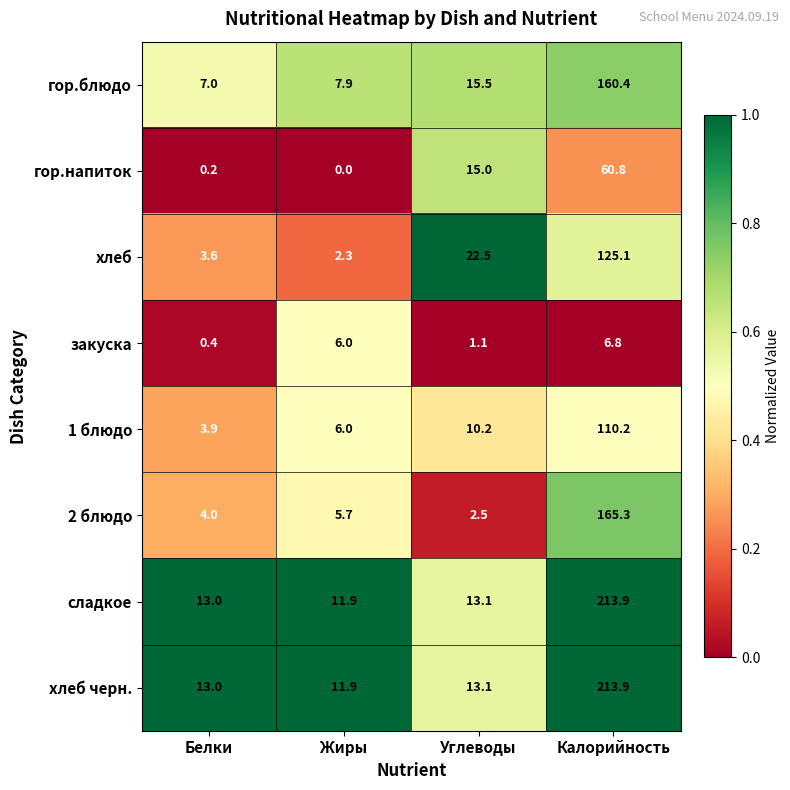

At which category does the chart reach its peak across all series?

Калорийность